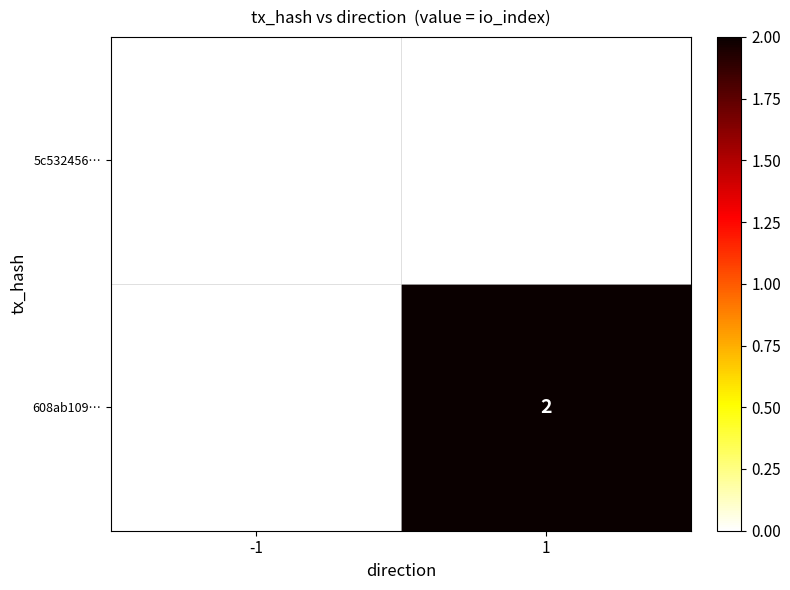

What is the maximum value shown in the chart?

2.0